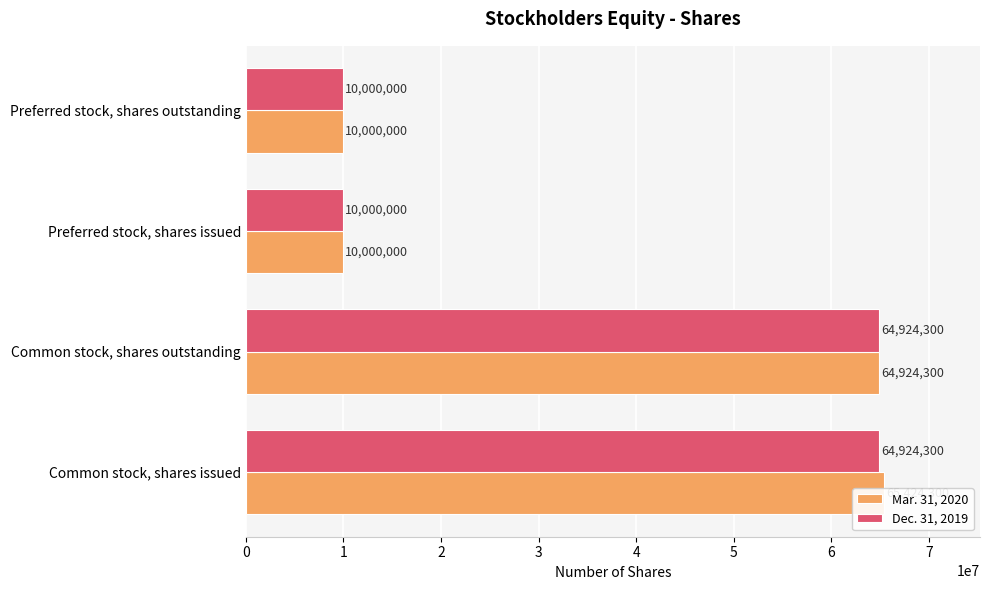

The value of Dec. 31, 2019 at Common stock, shares outstanding is 64924300. True or false?

True